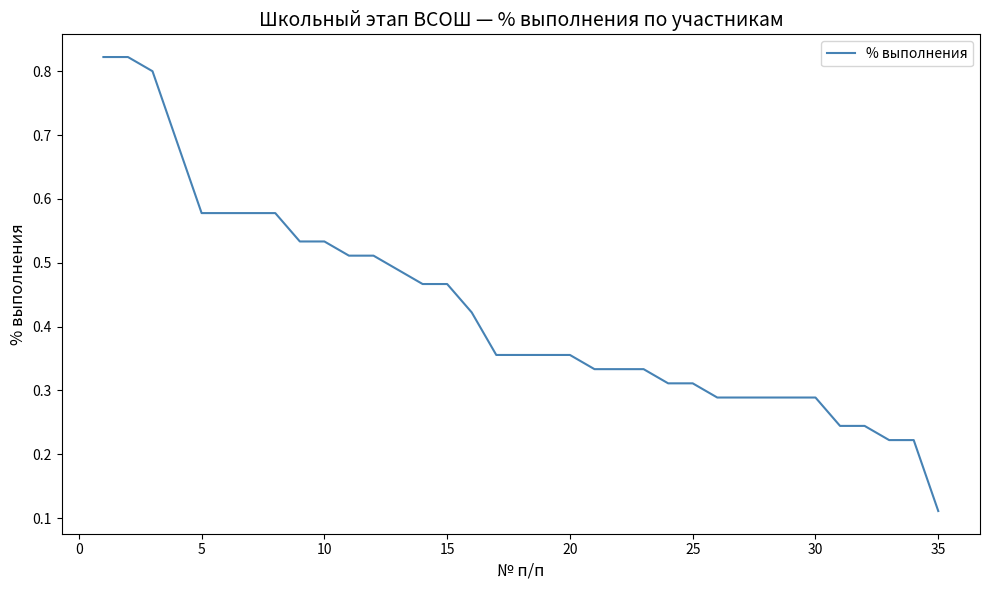

How many lines are shown in the chart?

1